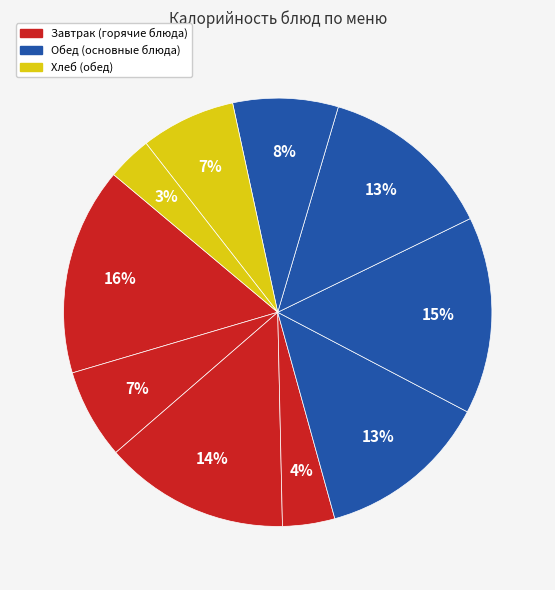

Is there any slice that represents more than half of the pie?

No